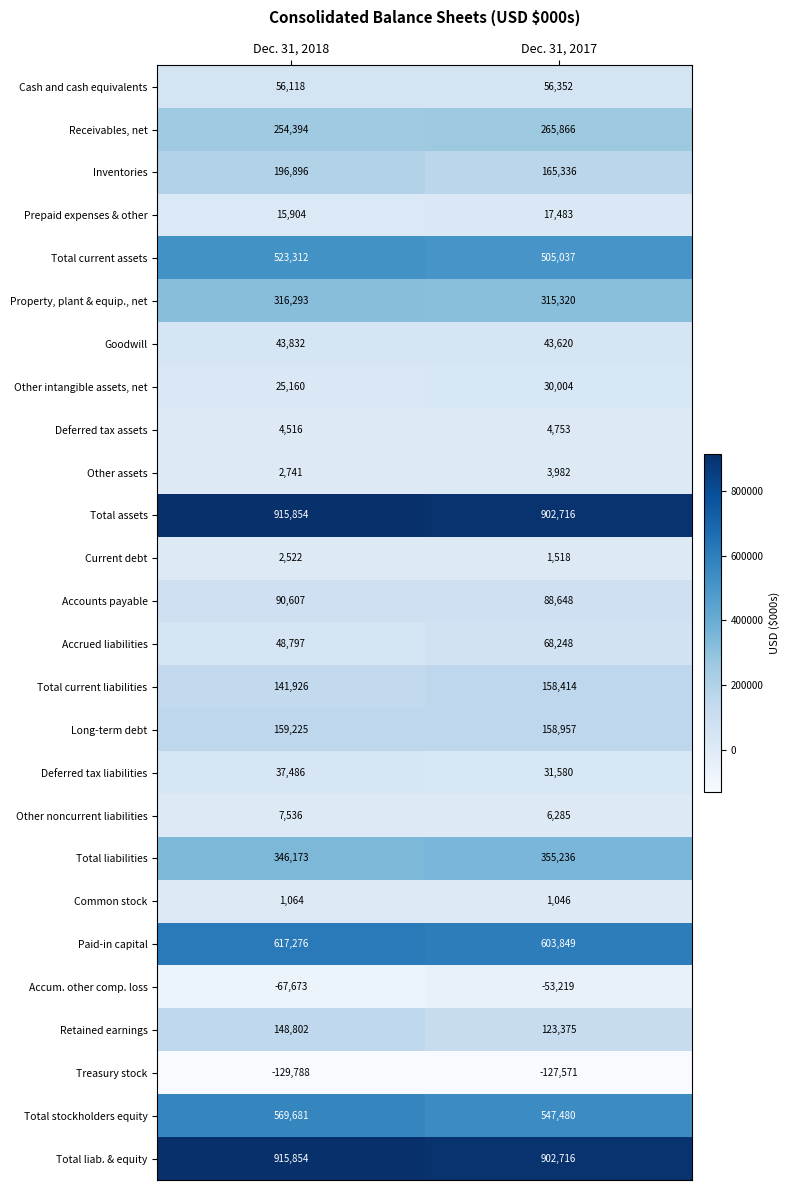

At how many categories does at least one series exceed 143103?

2